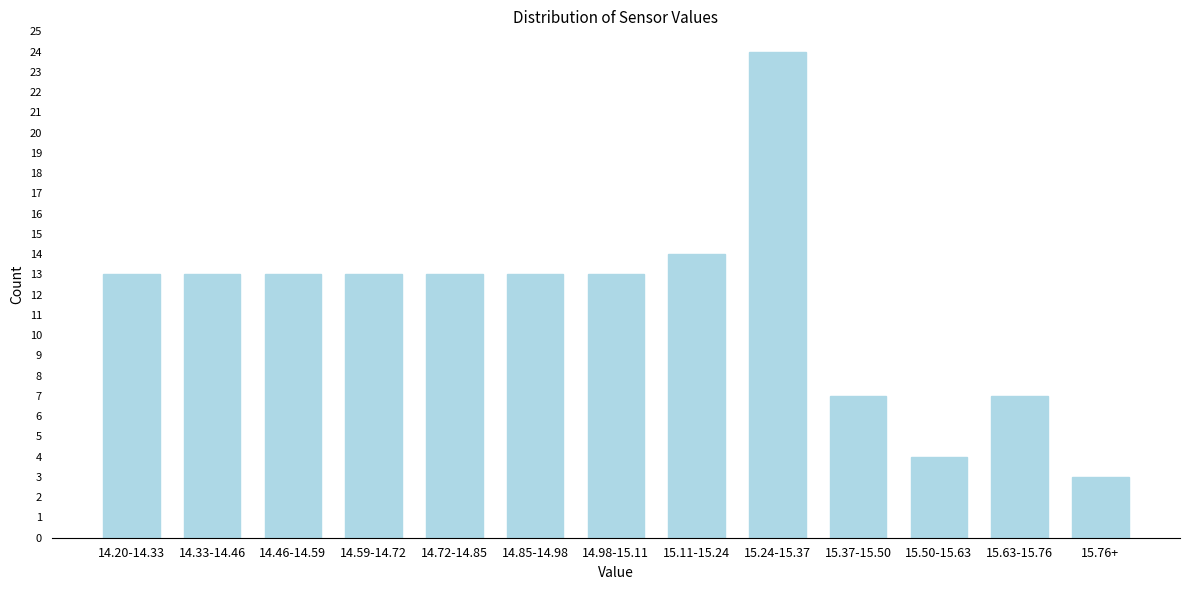

Reading left to right, extract all data points from this chart.

13	13	13	13	13	13	13	14	24	7	4	7	3